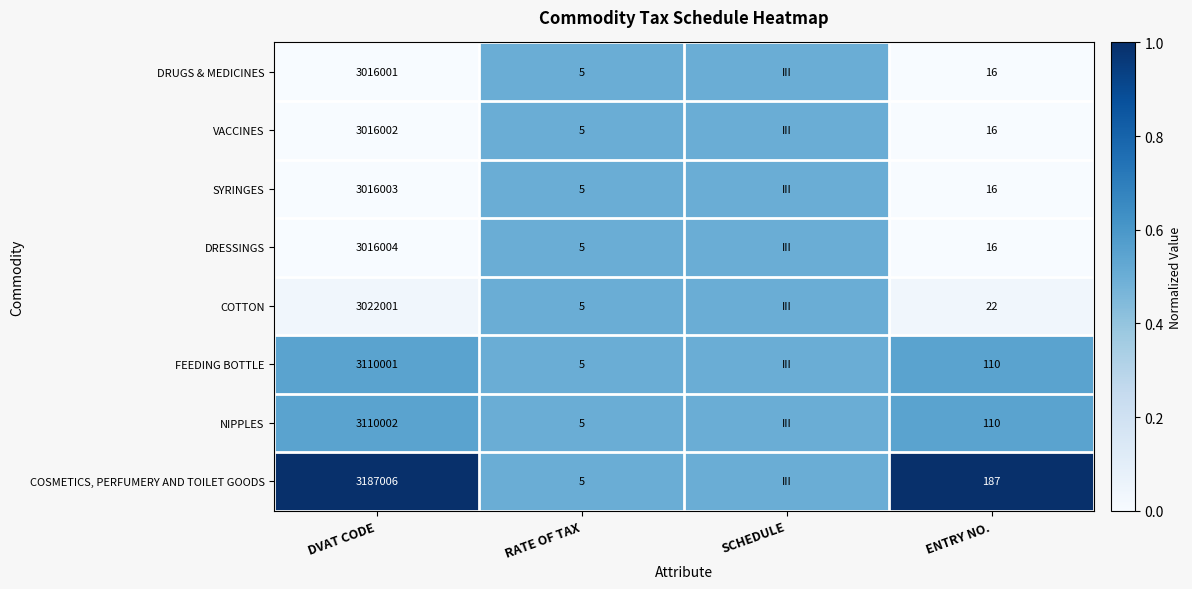

What is the difference between the highest and lowest values at DVAT CODE?

171005.0